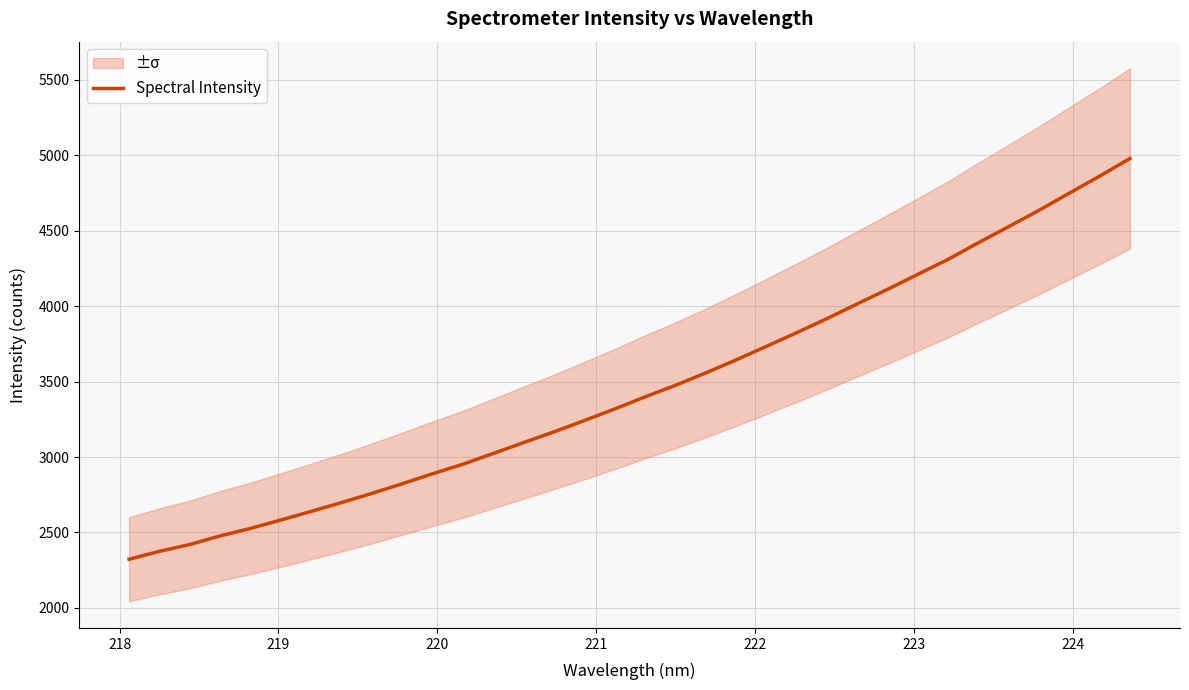

What is the lowest value of the Spectral Intensity series?

2322.7